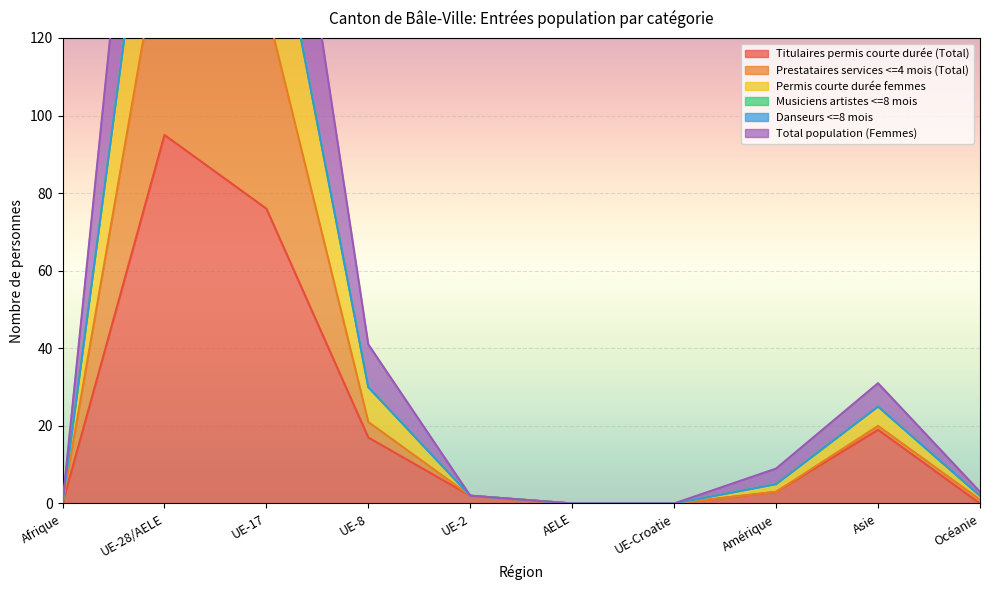

True or false: Titulaires permis courte durée (Total) has a value of 19 at Asie.

True